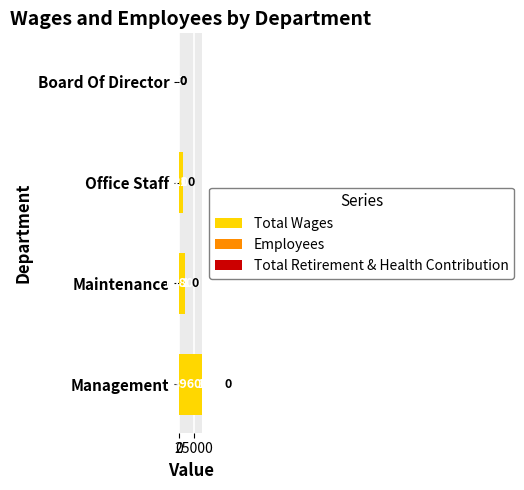

The Total Wages series shows 10800 at Maintenance. True or false?

True